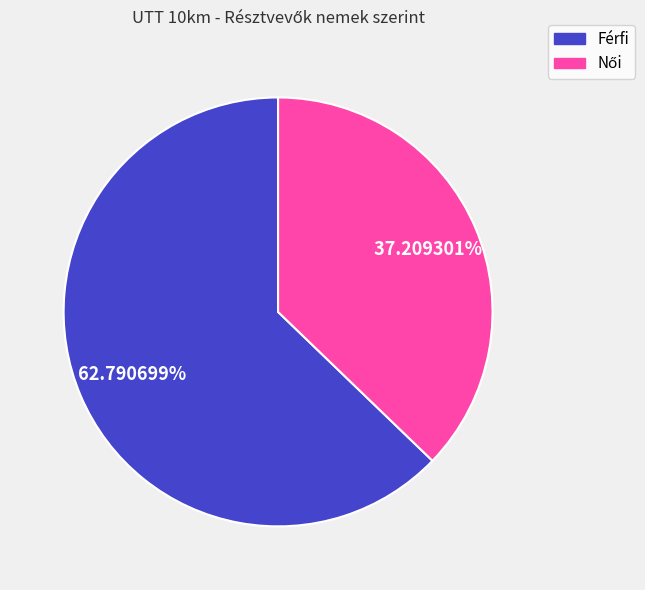

Which slice represents more than half of the pie?

Férfi